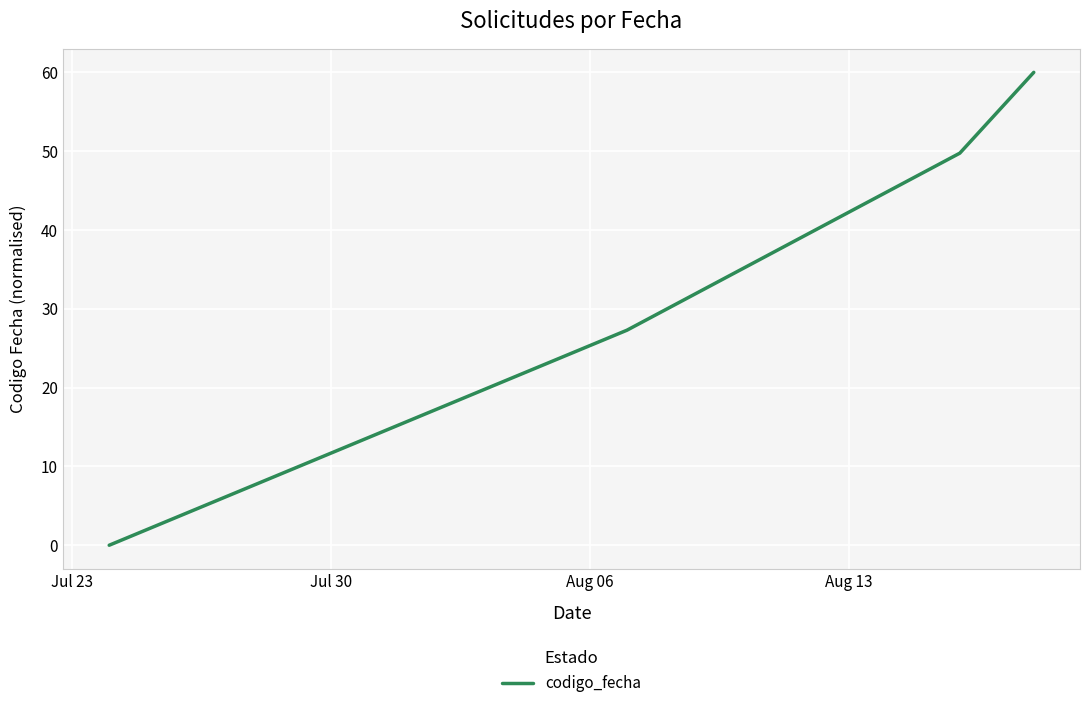

How many lines are shown in the chart?

1